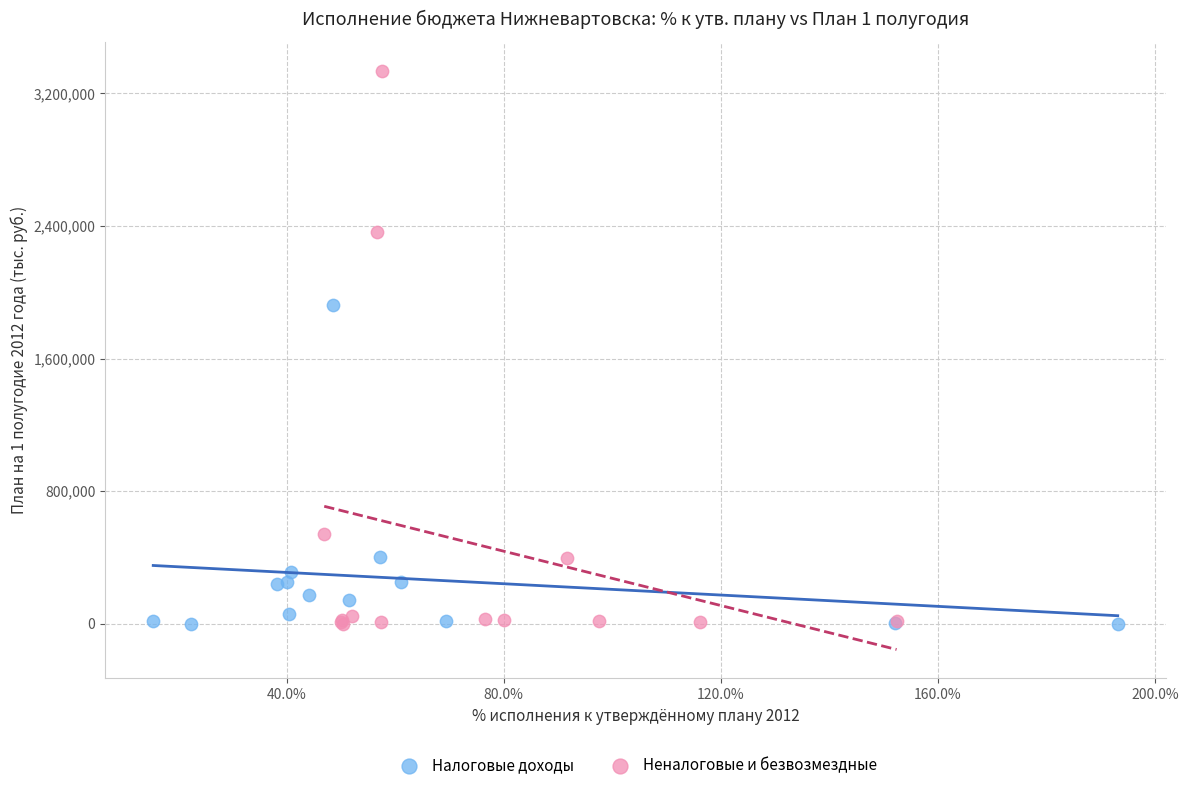

Which series has the largest Y range (max minus min)?

Неналоговые и безвозмездные